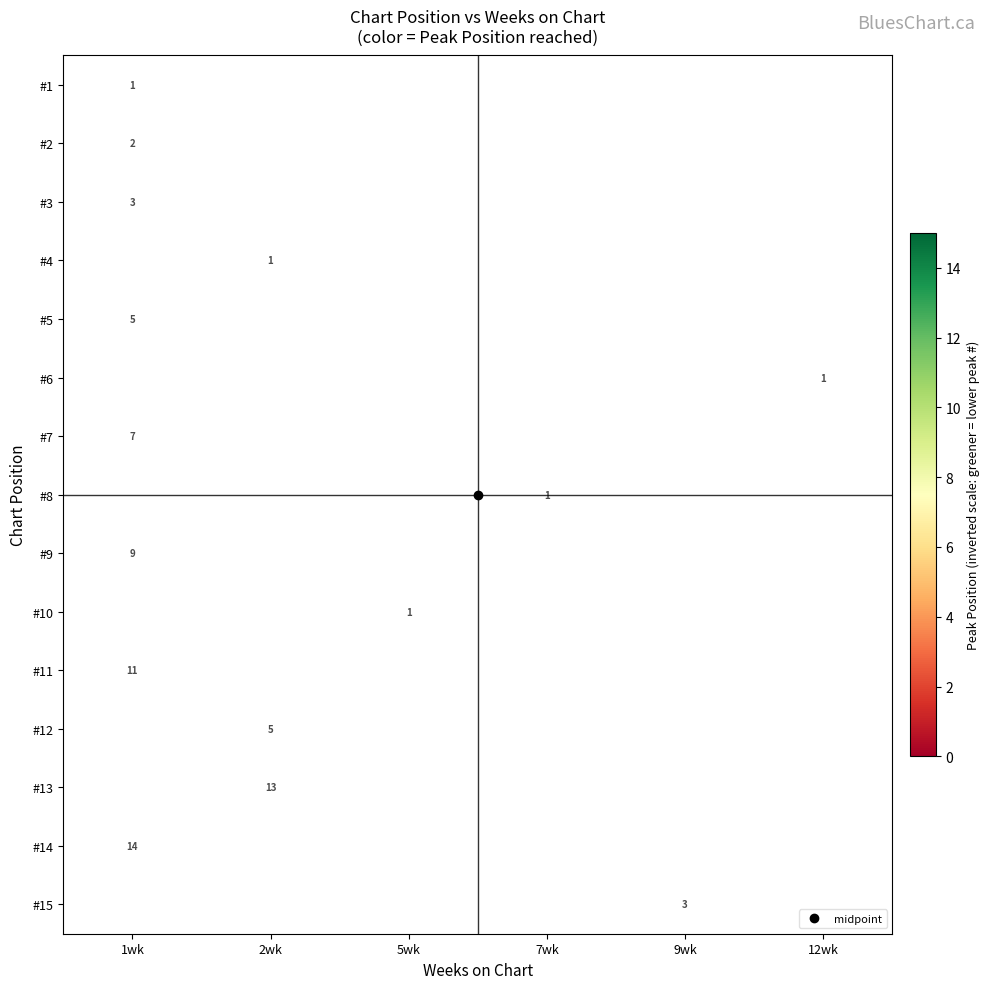

Is the value of row_7 at 9wk greater than the value of row_8 at 5wk?

No